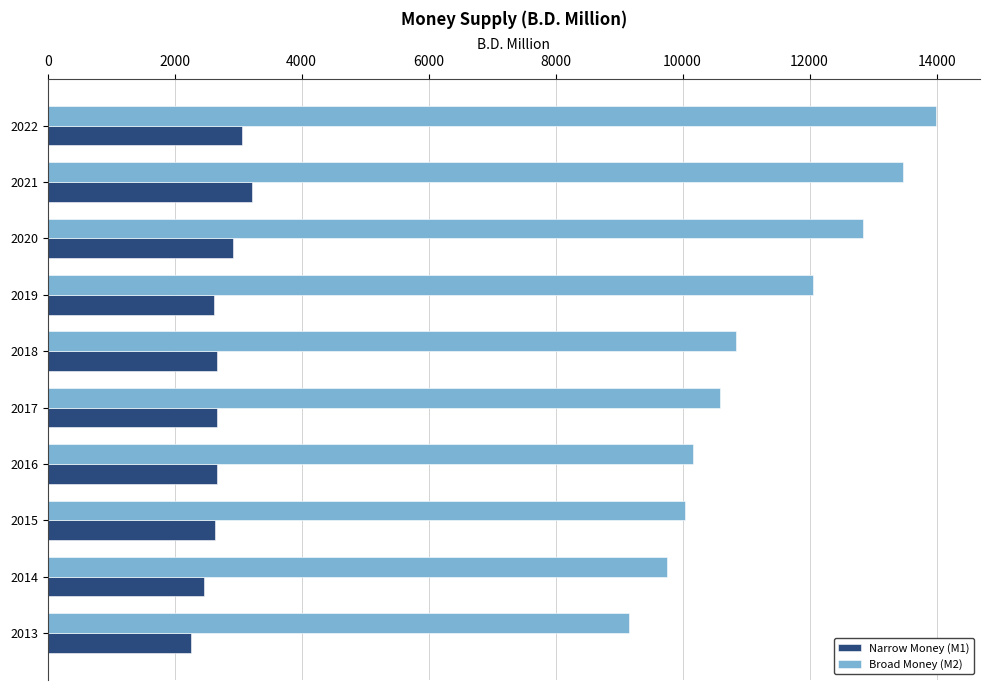

Which series has the largest range (max minus min)?

Broad Money (M2)